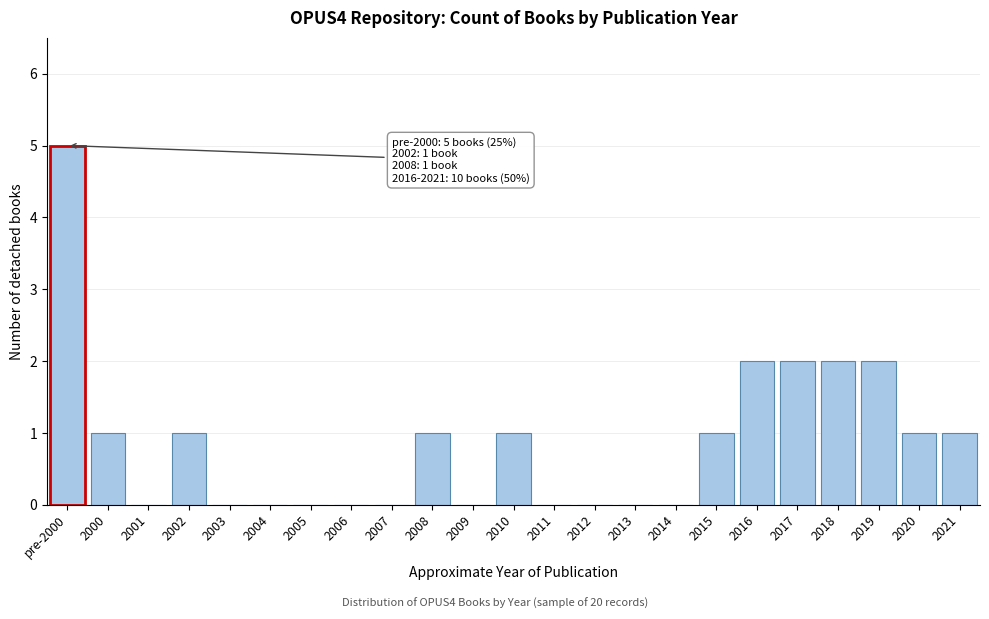

Reading left to right, extract all data points from this chart.

pre-2000=5	2000=1	2001=0	2002=1	2003=0	2004=0	2005=0	2006=0	2007=0	2008=1	2009=0	2010=1	2011=0	2012=0	2013=0	2014=0	2015=1	2016=2	2017=2	2018=2	2019=2	2020=1	2021=1